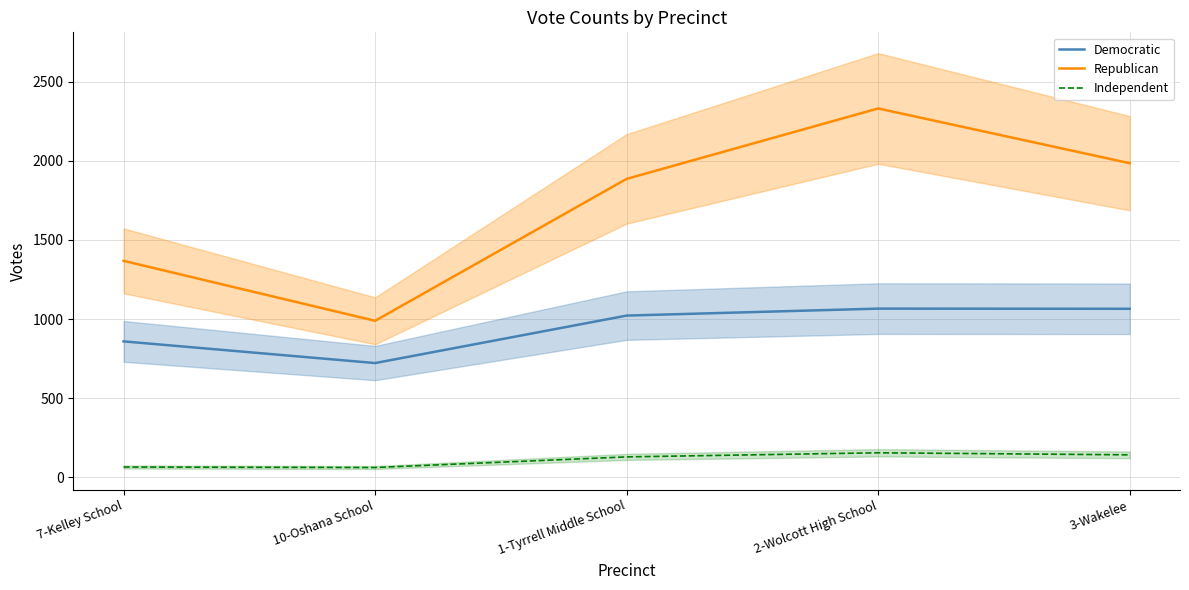

At which category is the sum across all series the highest?

2-Wolcott High School